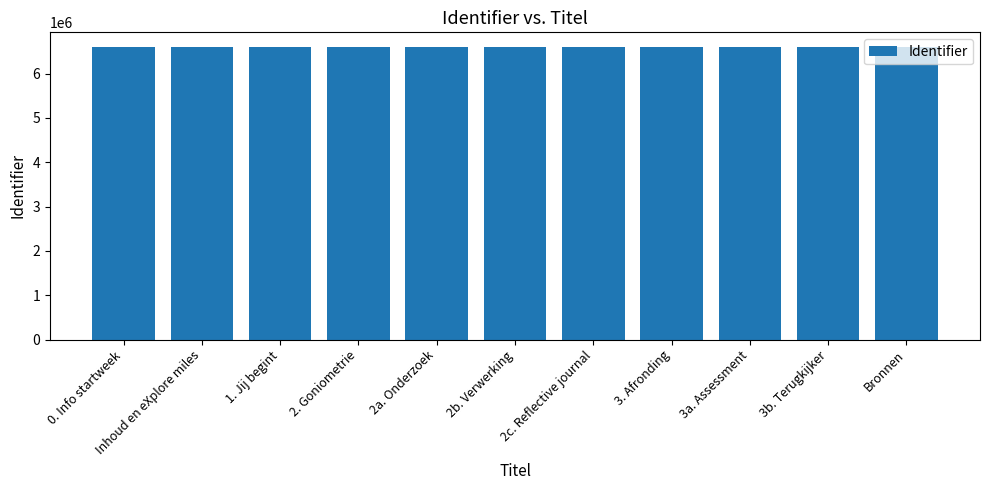

What is the average value?

6600987